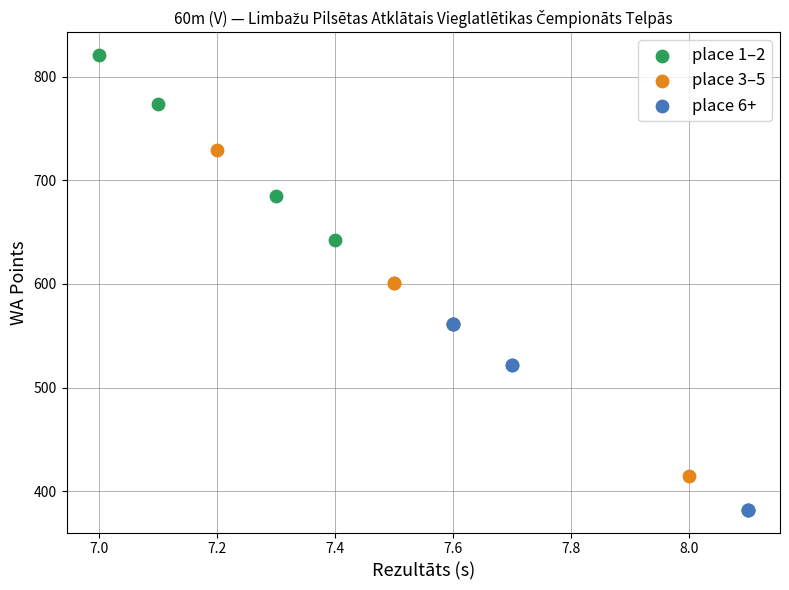

Which series contains the highest Y value?

place 1–2